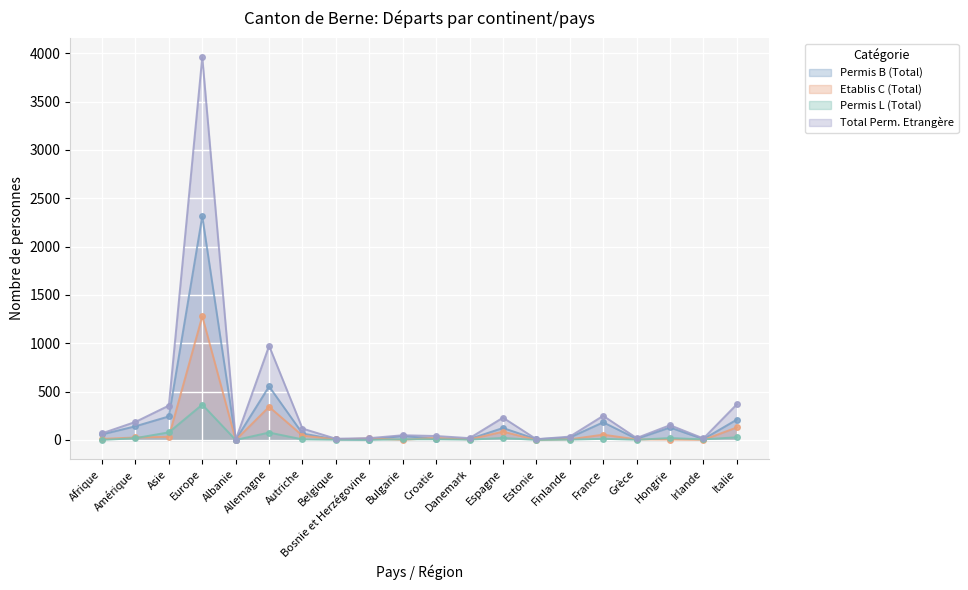

What are all the series names shown in the legend?

Permis B (Total), Etablis C (Total), Permis L (Total), Total Perm. Etrangère